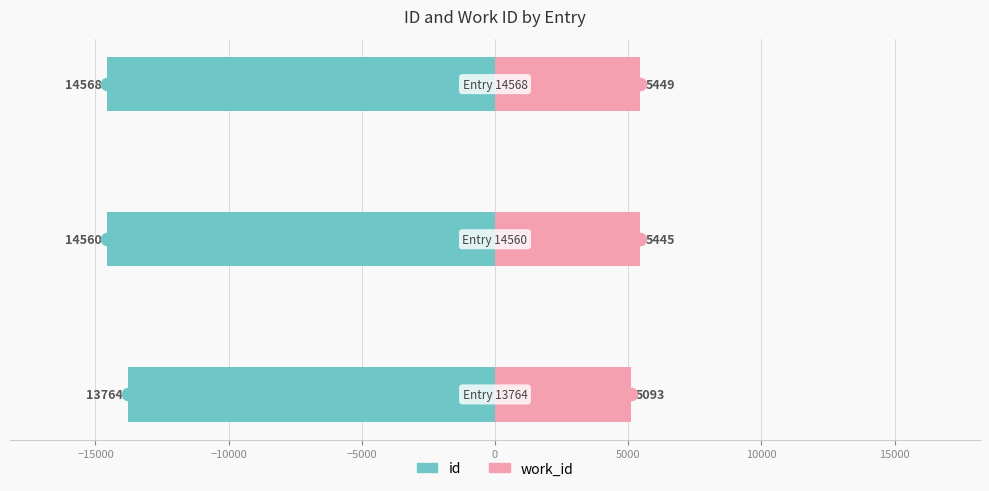

How many distinct data groups are displayed?

2